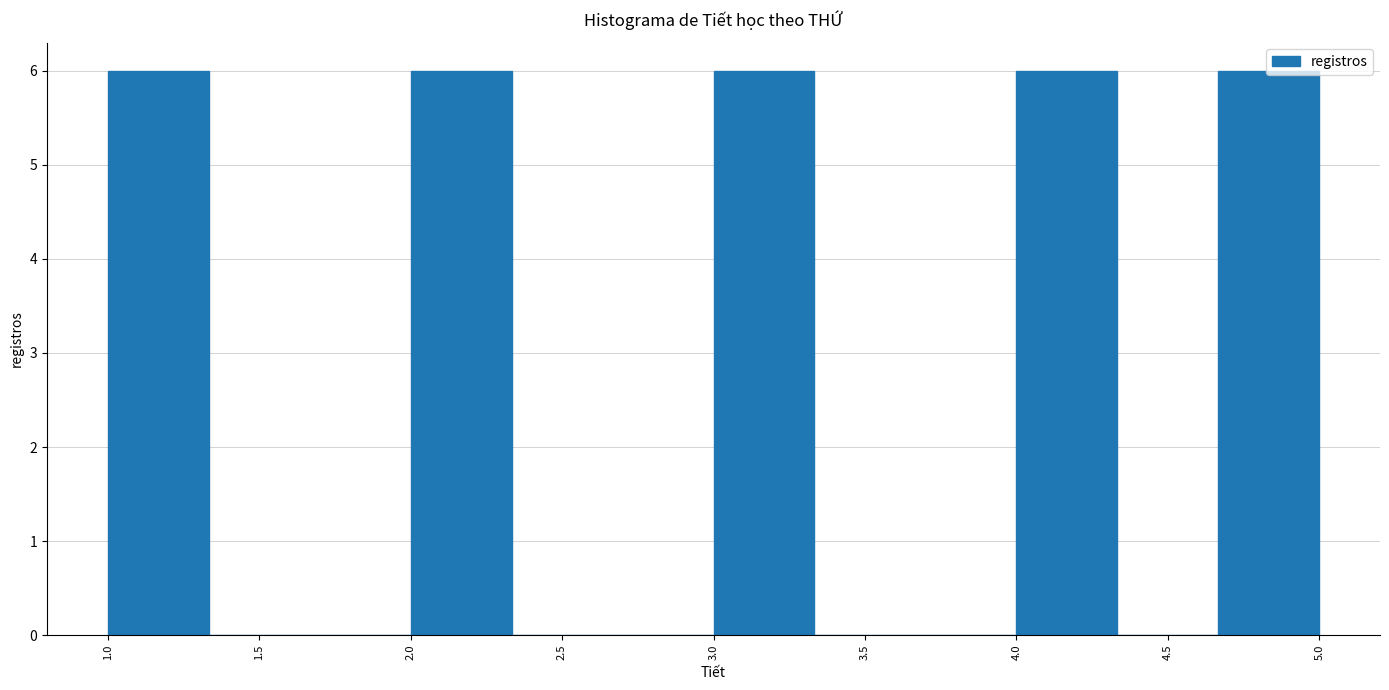

What is the height of the bar covering 3.00 to 3.35 on the x-axis? Neither the bar edges nor the heights are printed on the chart, so give them approximately, as read against the axes.

6